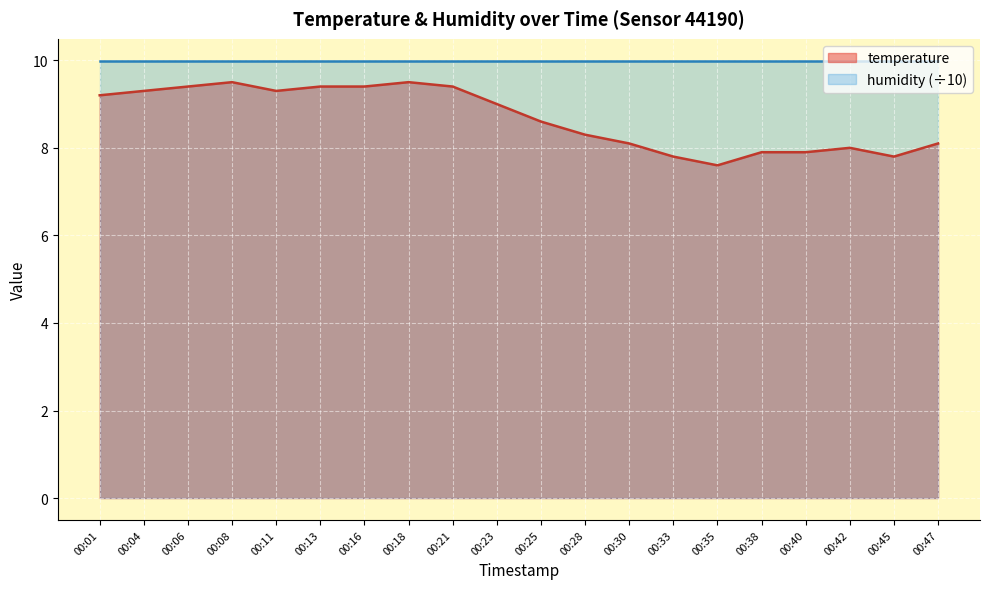

True or false: there are more than 1 points higher than both neighbors.

True